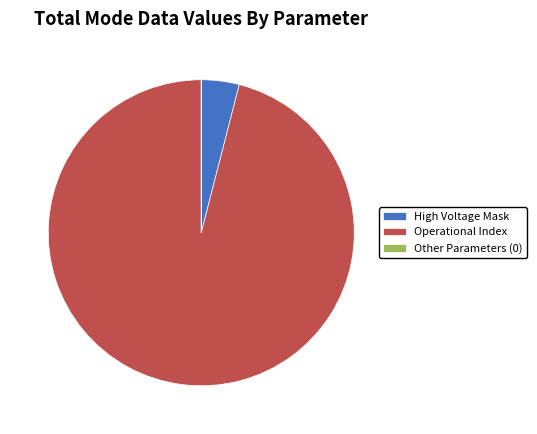

Which slice represents more than half of the pie?

Operational Index